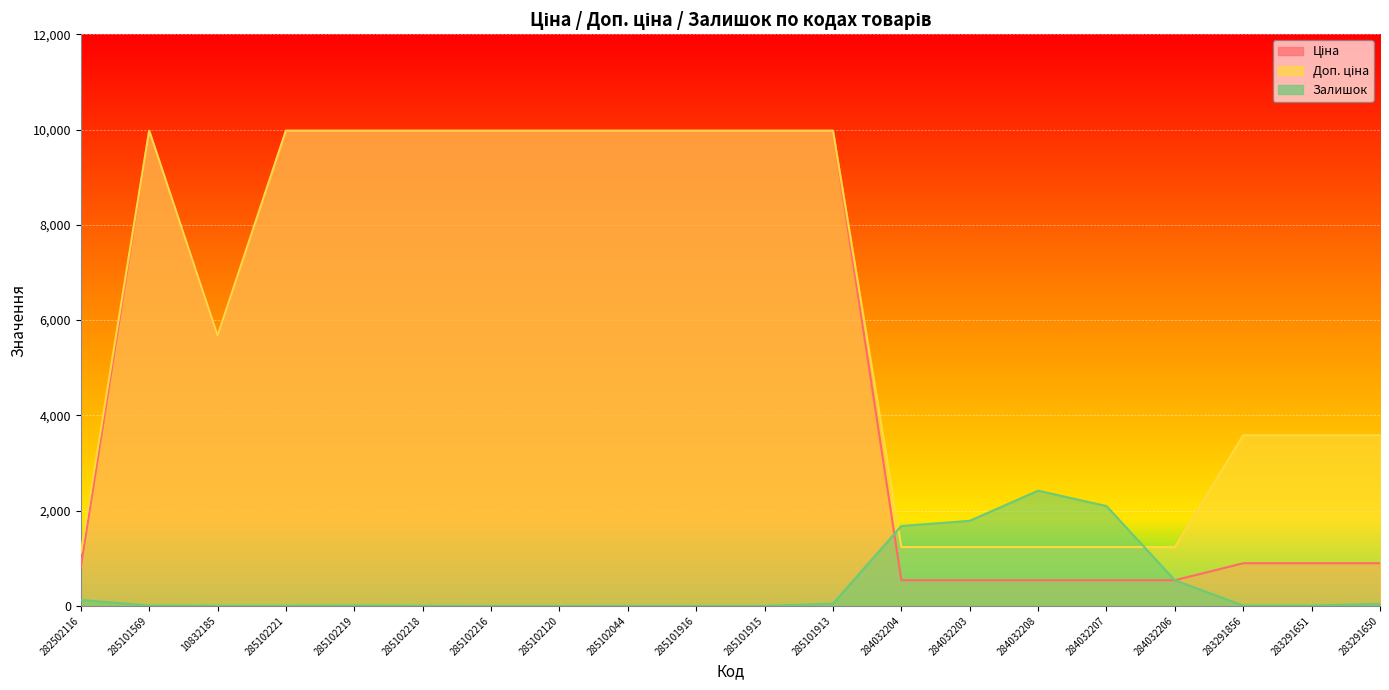

What is the label of the 20th point from the left?

283291650